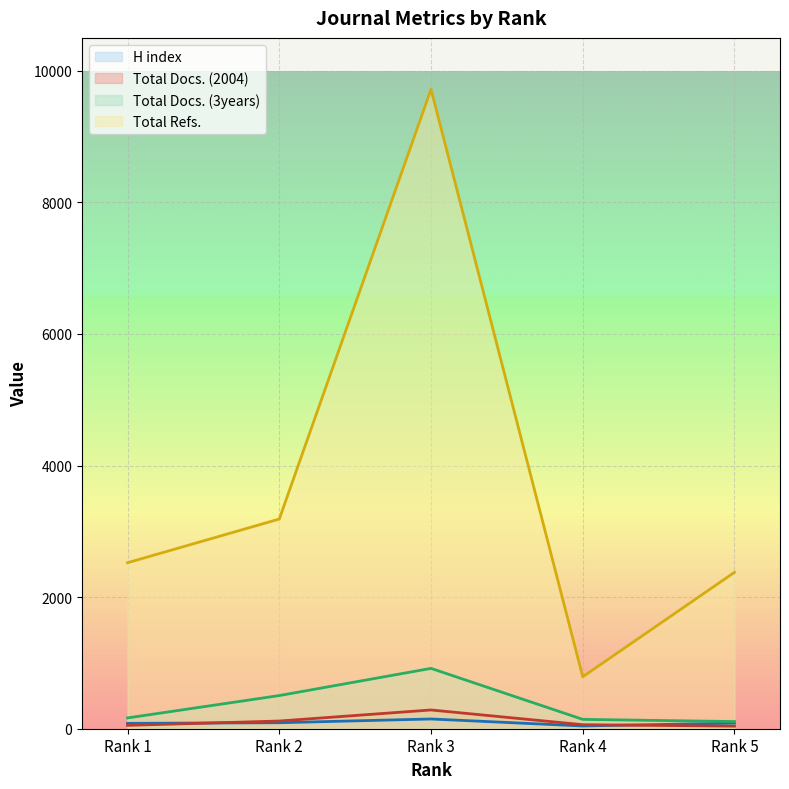

Where does the H index series first go above 85?

Rank 2